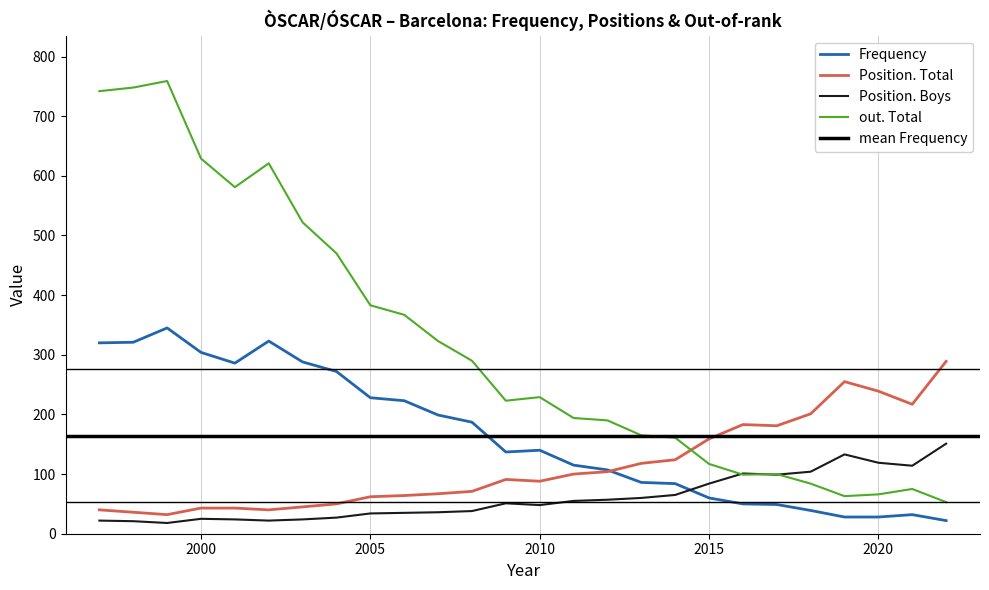

Reading right to left, transcribe all the data shown in this chart.

Frequency: 22	32	28	28	39	49	50	60	84	86	107	115	140	137	187	199	223	228	272	288	323	286	304	345	321	320
Position. Total: 289	217	239	255	201	181	183	159	124	118	104	100	88	91	71	67	64	62	50	45	40	43	43	32	36	40
Position. Boys: 151	114	119	133	104	99	101	84	65	60	57	55	48	51	38	36	35	34	27	24	22	24	25	18	21	22
out. Total: 53	75	66	63	84	100	99	117	161	165	190	194	229	223	290	323	367	383	470	522	621	581	629	759	748	742